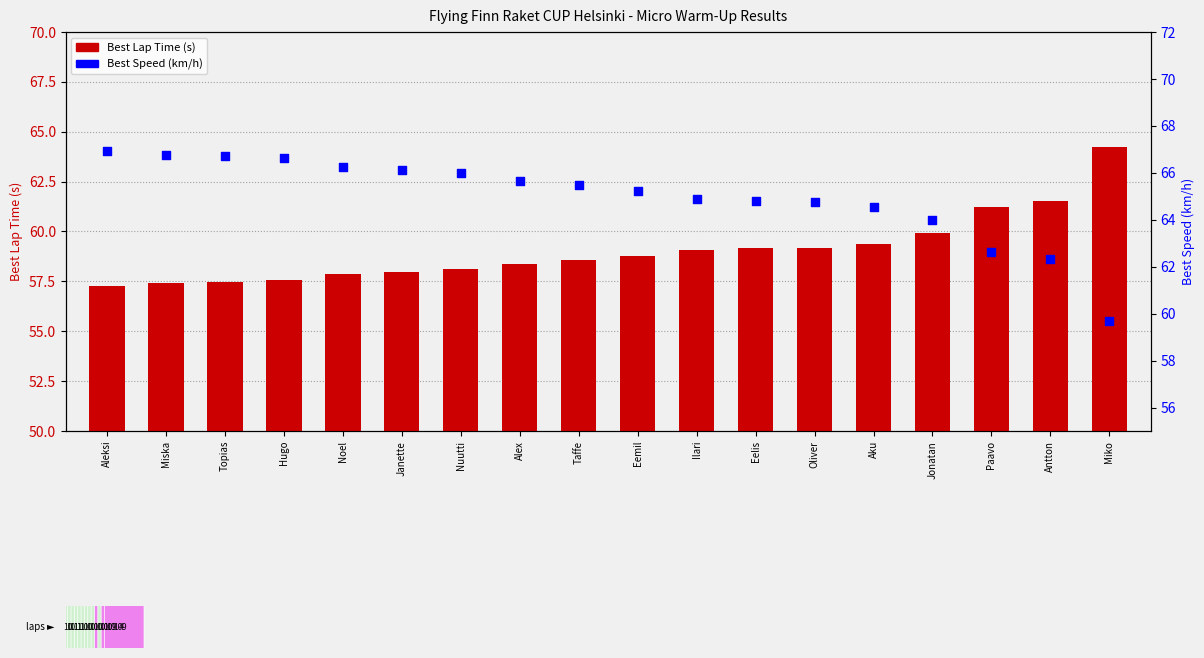

What are all the series names shown in the legend?

Best Lap Time (s), Best Speed (km/h)